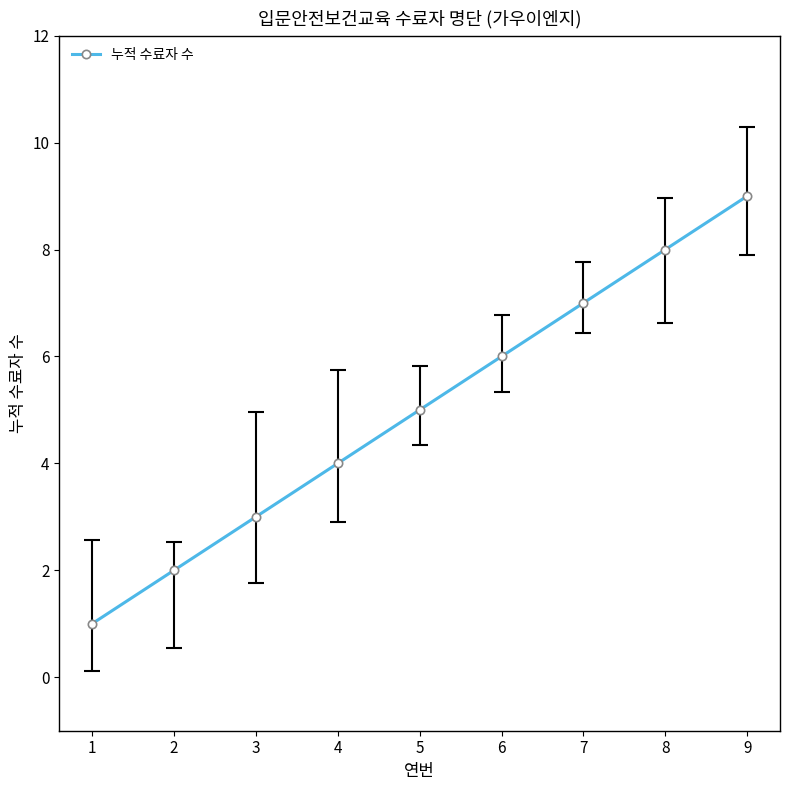

Rank the categories by value from highest to lowest.

9, 8, 7, 6, 5, 4, 3, 2, 1